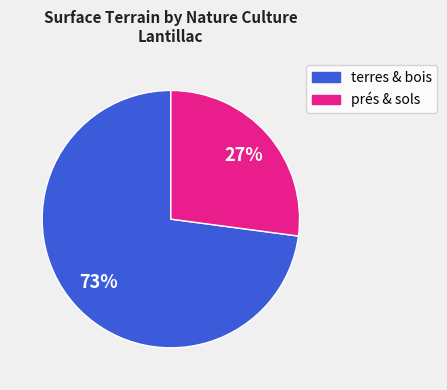

Is there a majority slice in this chart?

Yes